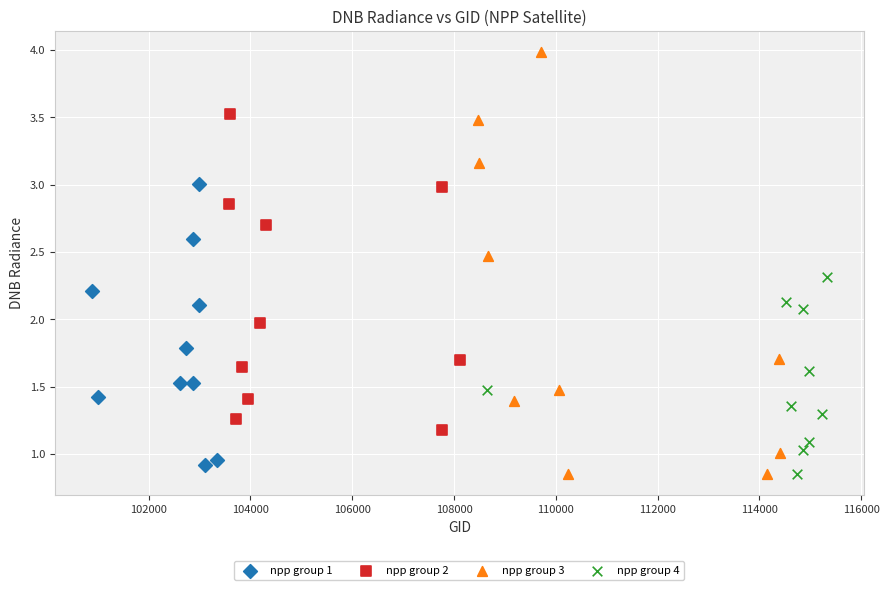

What are all the series names shown in the legend?

npp group 1, npp group 2, npp group 3, npp group 4